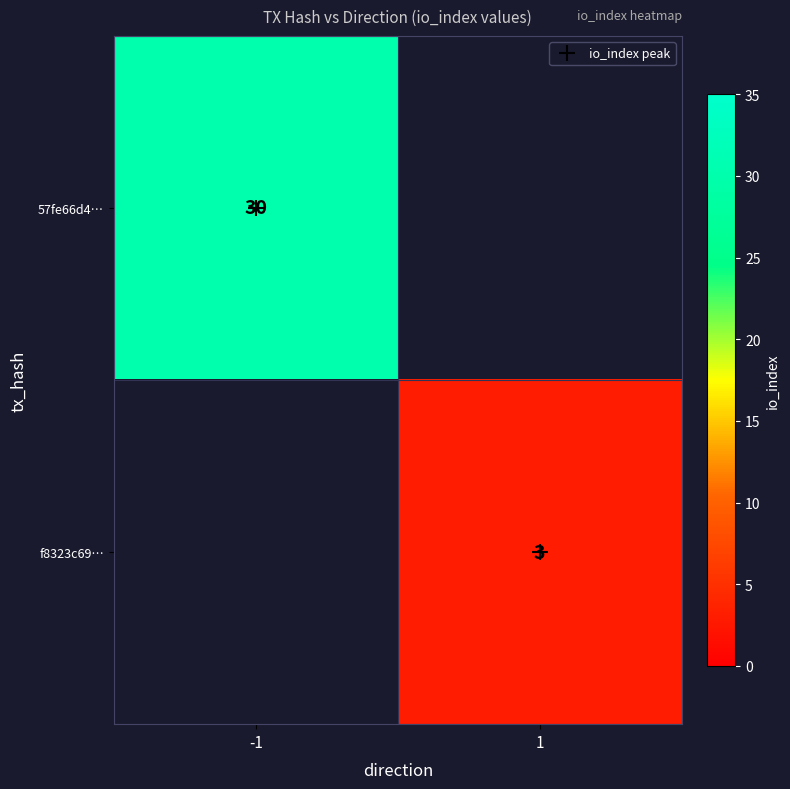

True or false: 57fe66d4… has a value of 15 at 1.

False